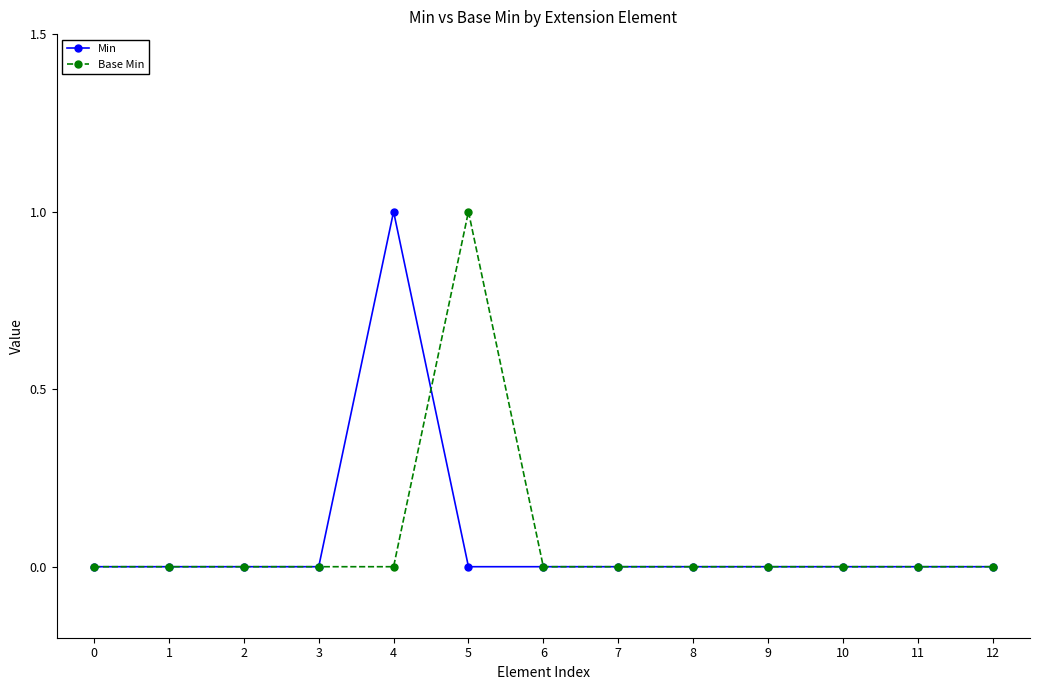

Reading right to left, extract all data points from this chart.

Min: 12=0	11=0	10=0	9=0	8=0	7=0	6=0	5=0	4=1	3=0	2=0	1=0	0=0
Base Min: 12=0	11=0	10=0	9=0	8=0	7=0	6=0	5=1	4=0	3=0	2=0	1=0	0=0